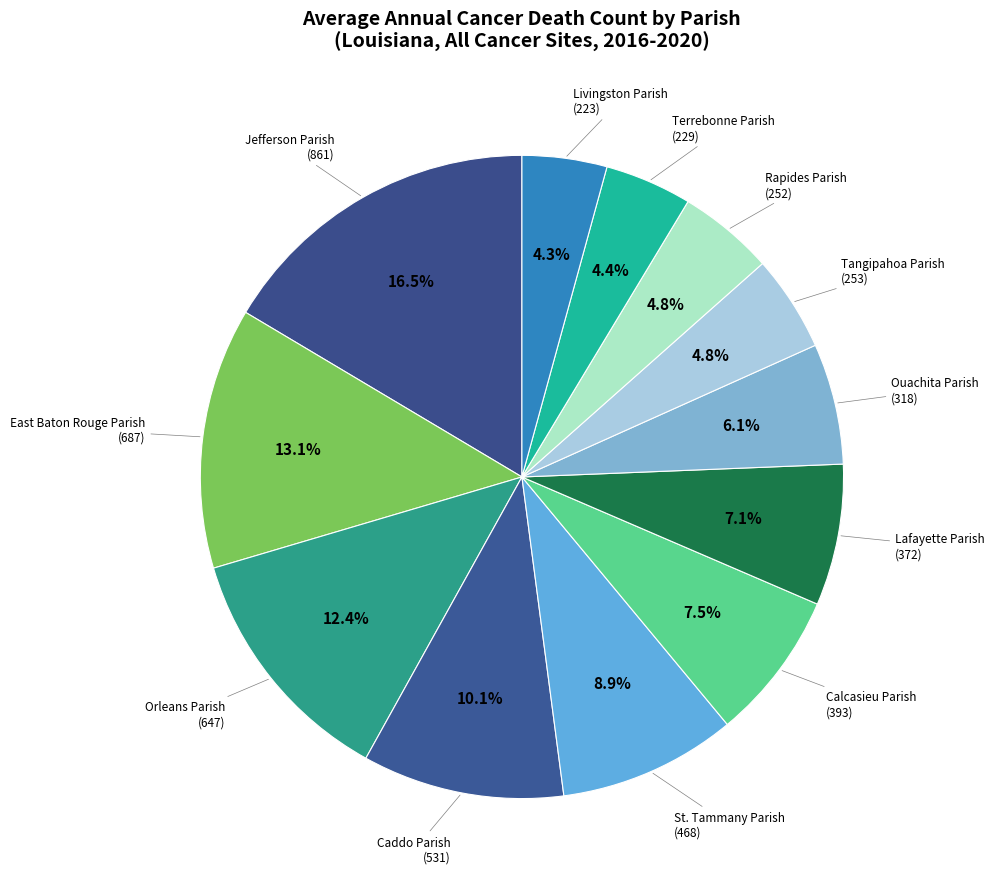

What is the largest slice in the pie chart?

Jefferson Parish